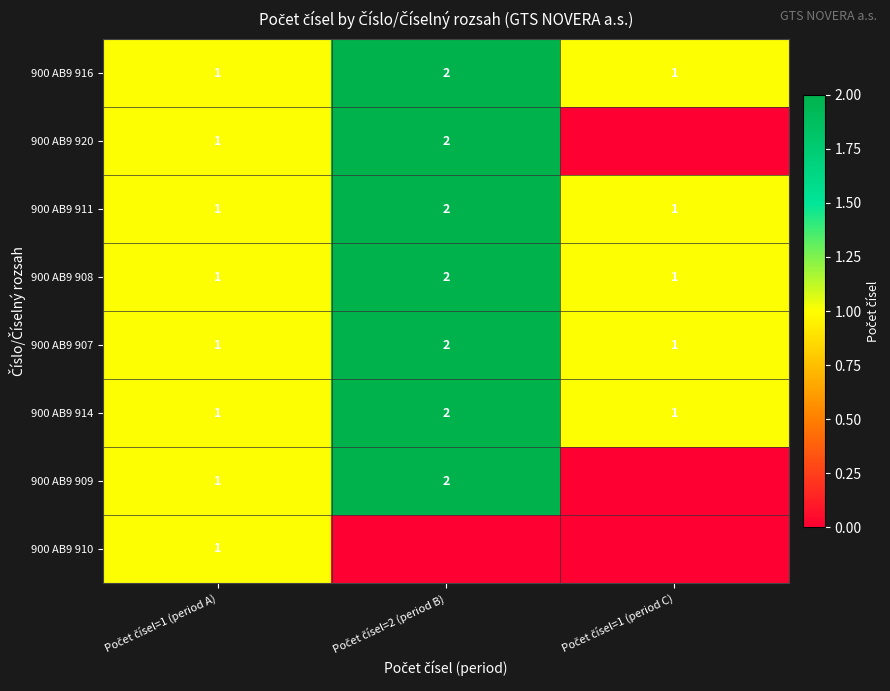

Count the 900 AB9 916 values in the range 1 to 2.

3